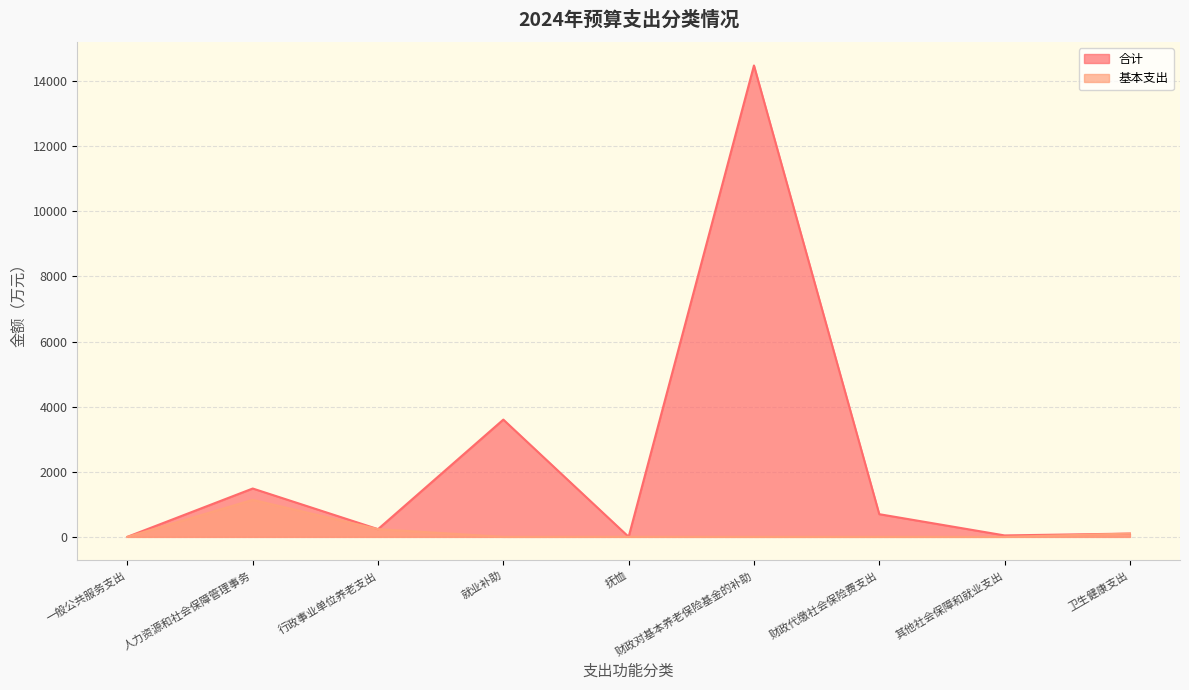

Rank the series by their average value, from highest to lowest.

合计, 基本支出